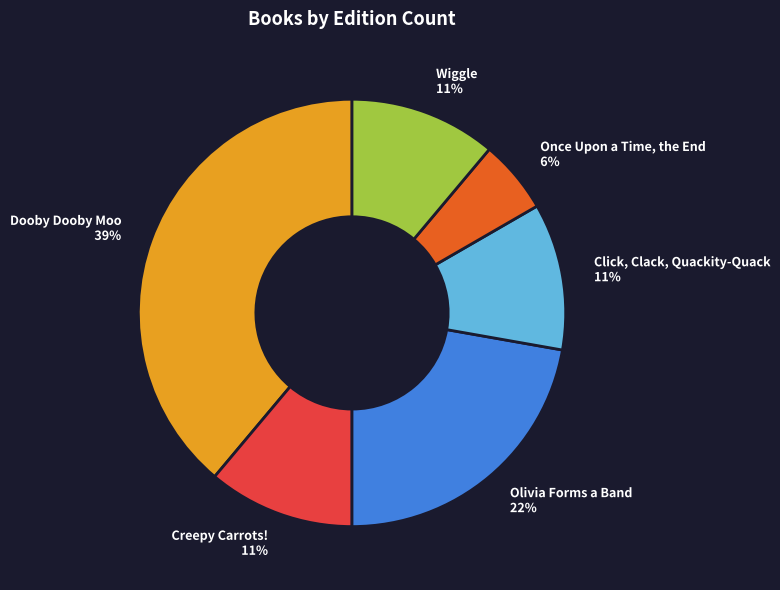

Which has a higher value, Click, Clack, Quackity-Quack 11% or Dooby Dooby Moo 39%?

Dooby Dooby Moo 39%